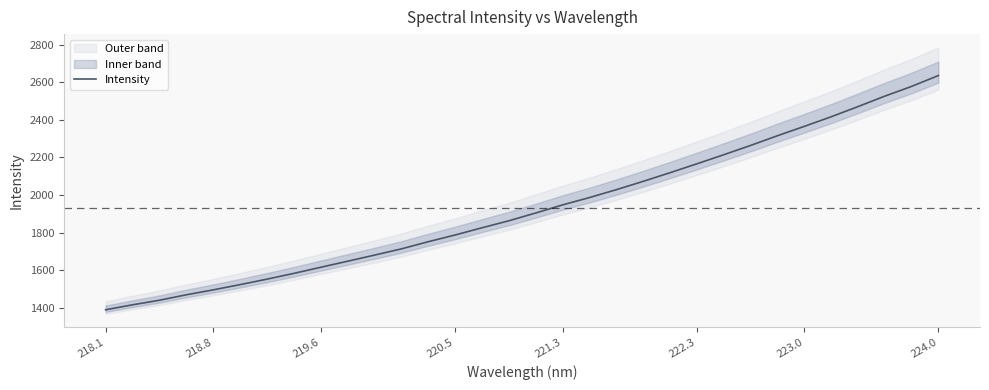

True or false: Intensity has a value of 2364.4 at 223.0.

True